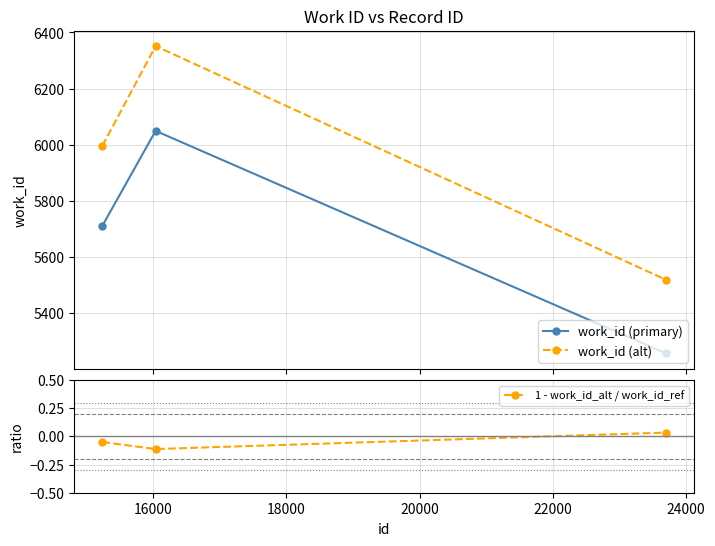

What is the maximum value for work_id (primary)?

6049.0